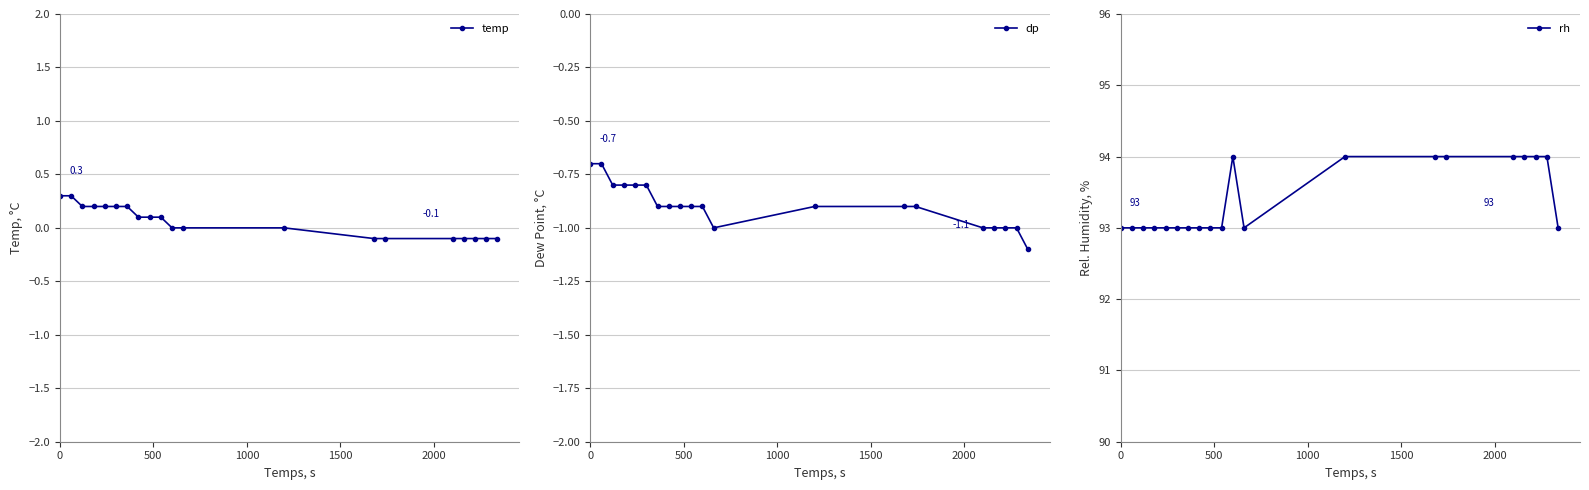

What is the value of the dp point at the 18th from the left?

-1.0